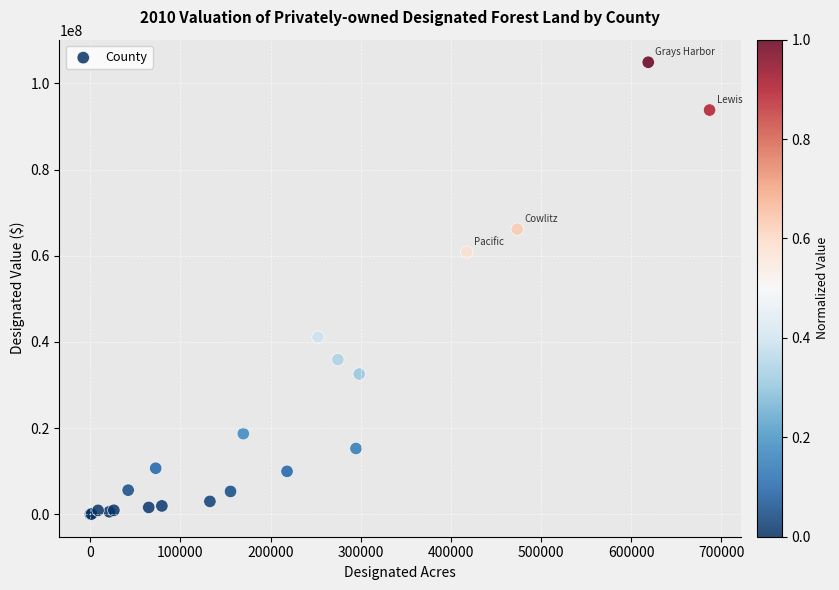

What Y value in the scatter plot is closest to 52458367?

60831664